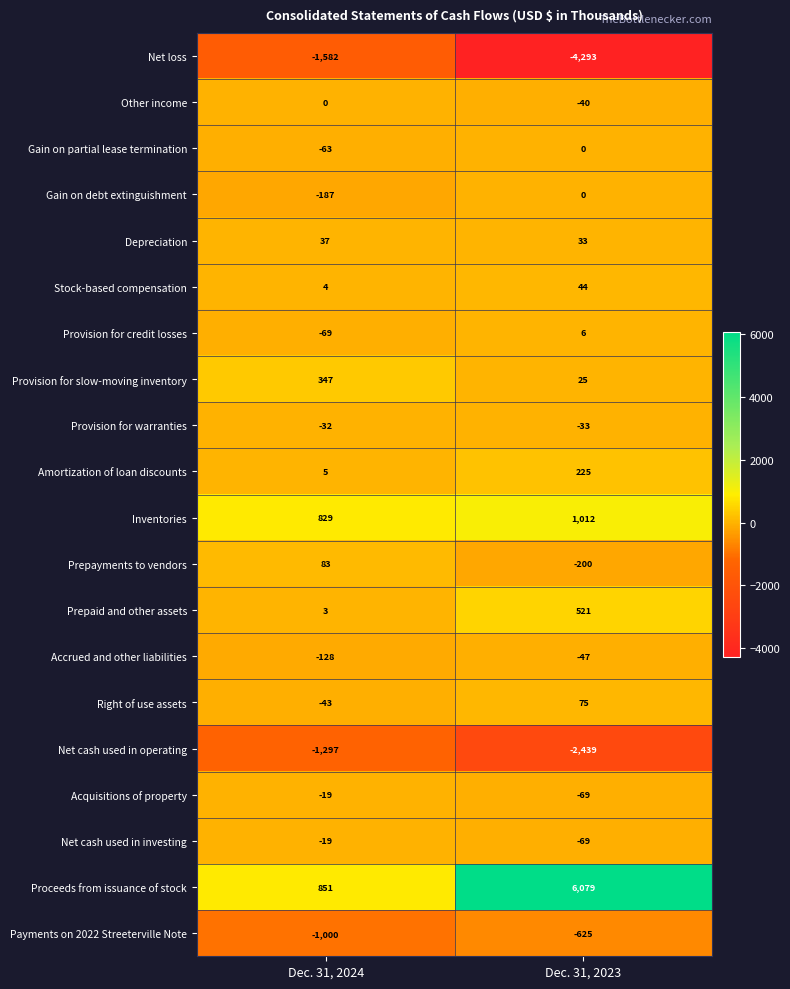

True or false: Net loss has a value of -2296 at Dec. 31, 2024.

False